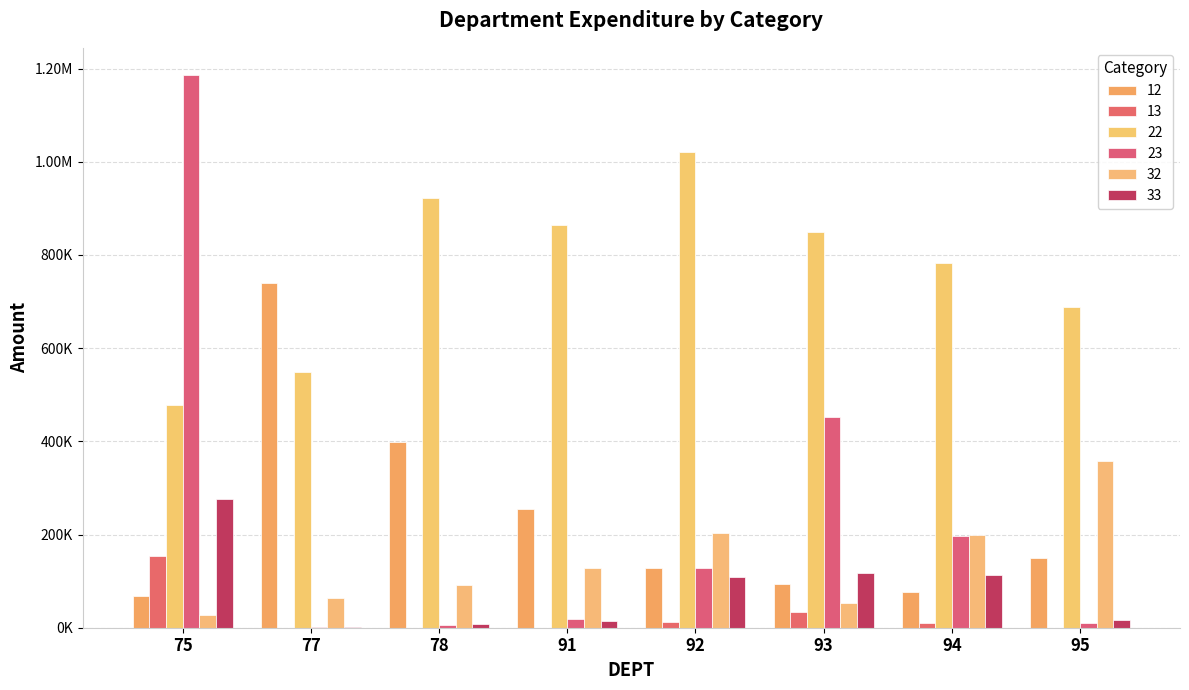

Are the bars horizontal?

No